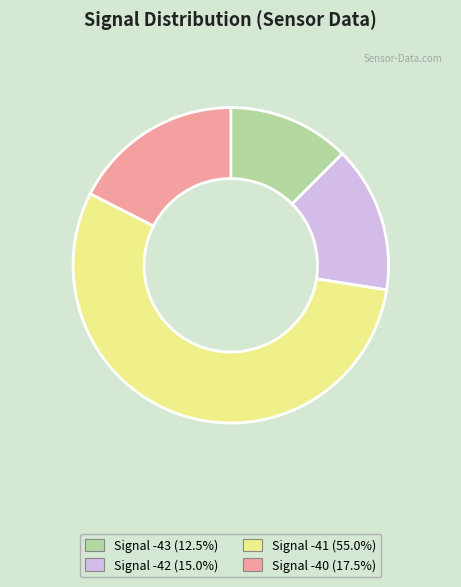

Does any single category account for the majority?

Yes